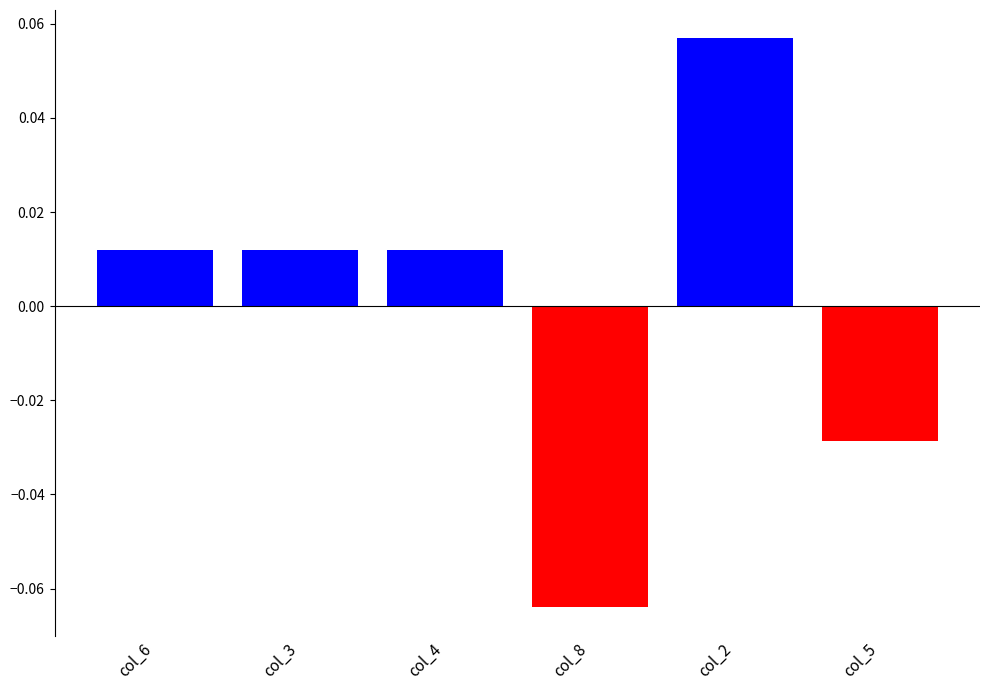

How many bars are there in total?

6